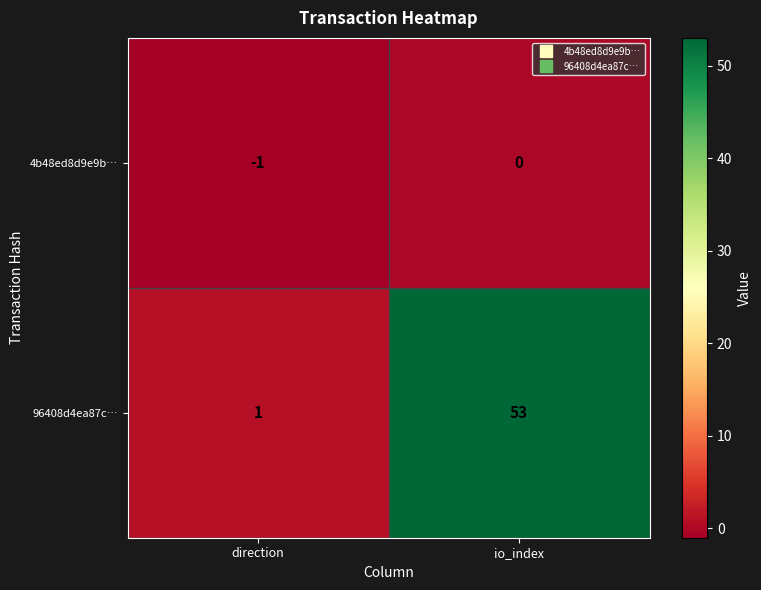

At which label is 96408d4ea87c… closest to 27?

direction